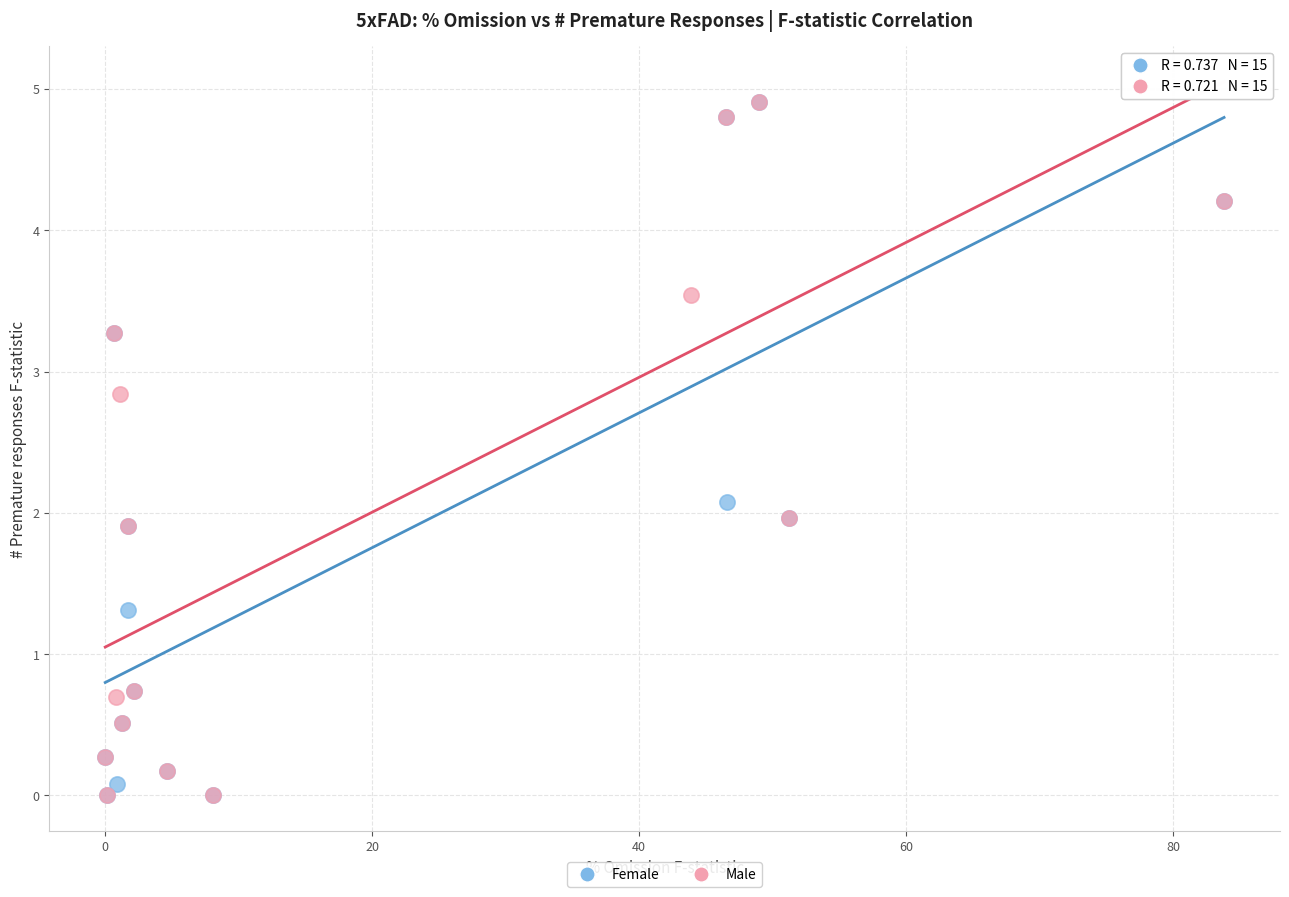

What are all the series names shown in the legend?

Female, Male